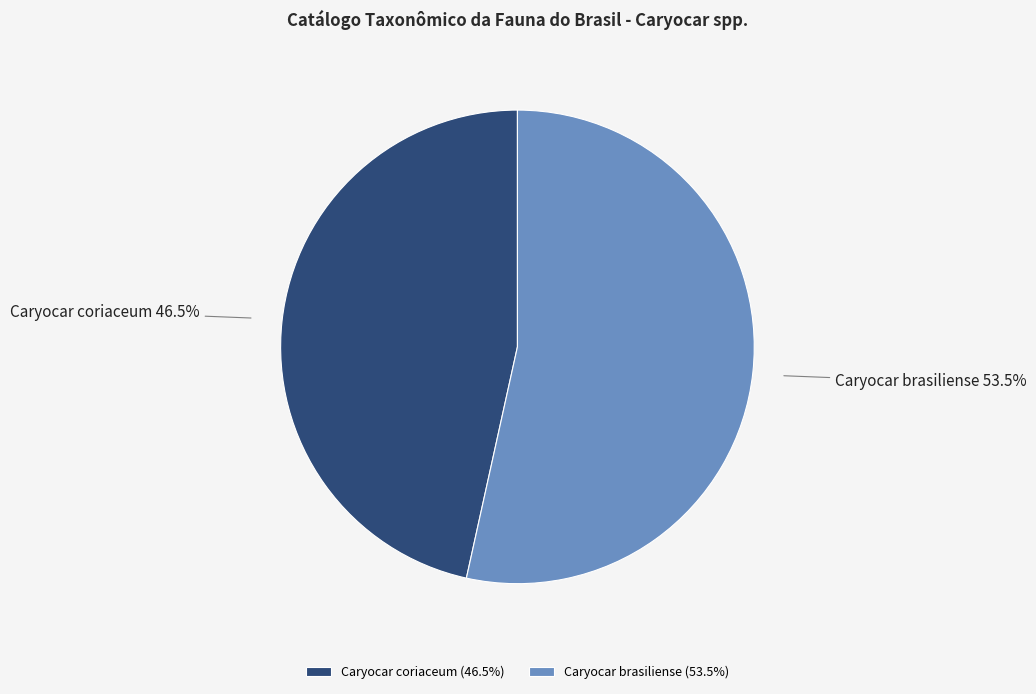

How many segments does this pie chart have?

2